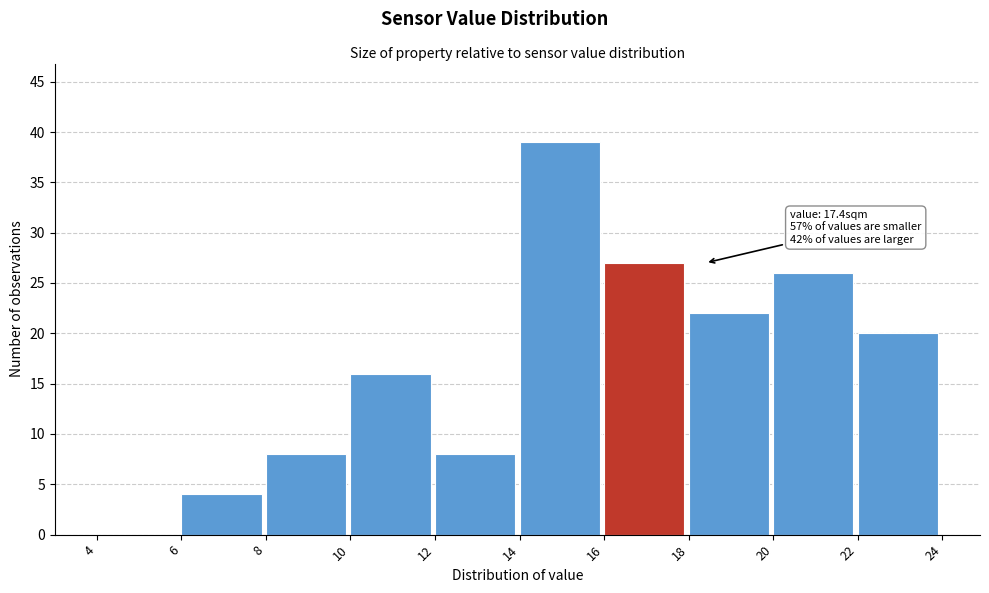

Over which range of the x-axis is the bar tallest?

14 to 16